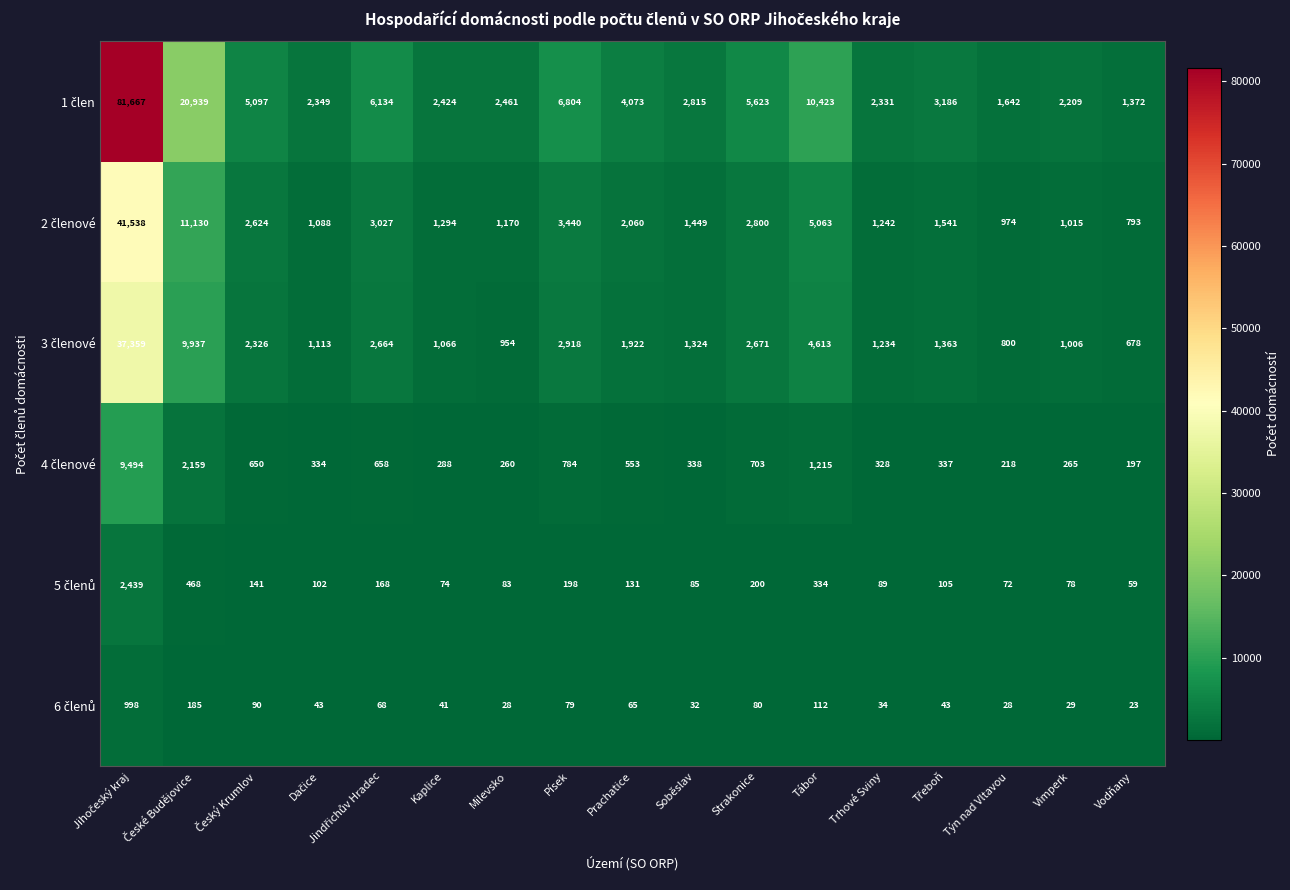

What is the difference between the highest and lowest values at Prachatice?

4008